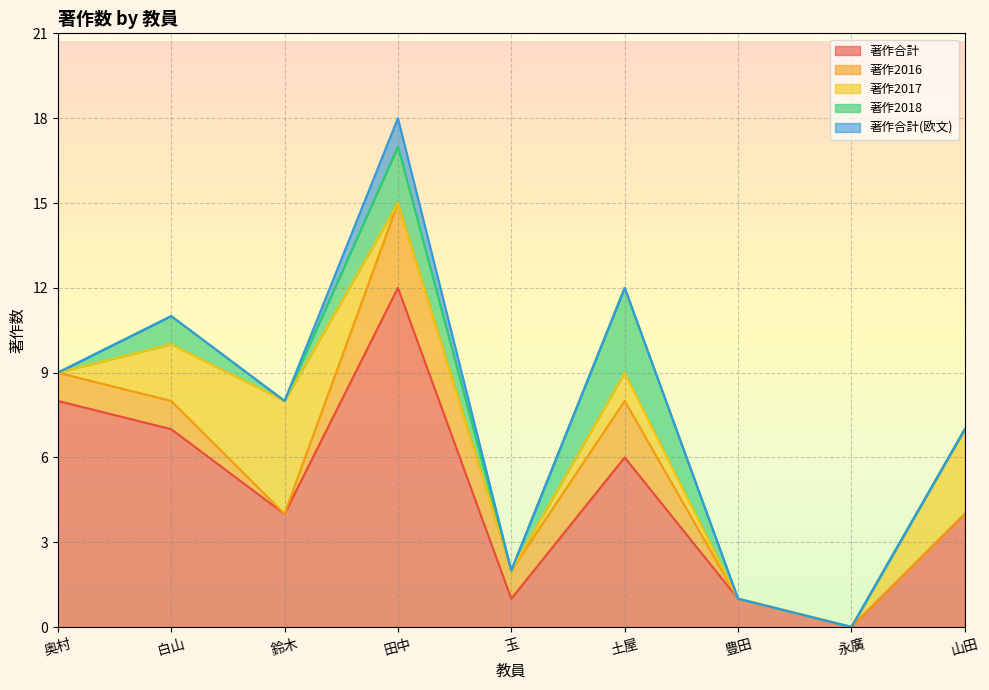

Which label corresponds to the largest value in the chart?

田中